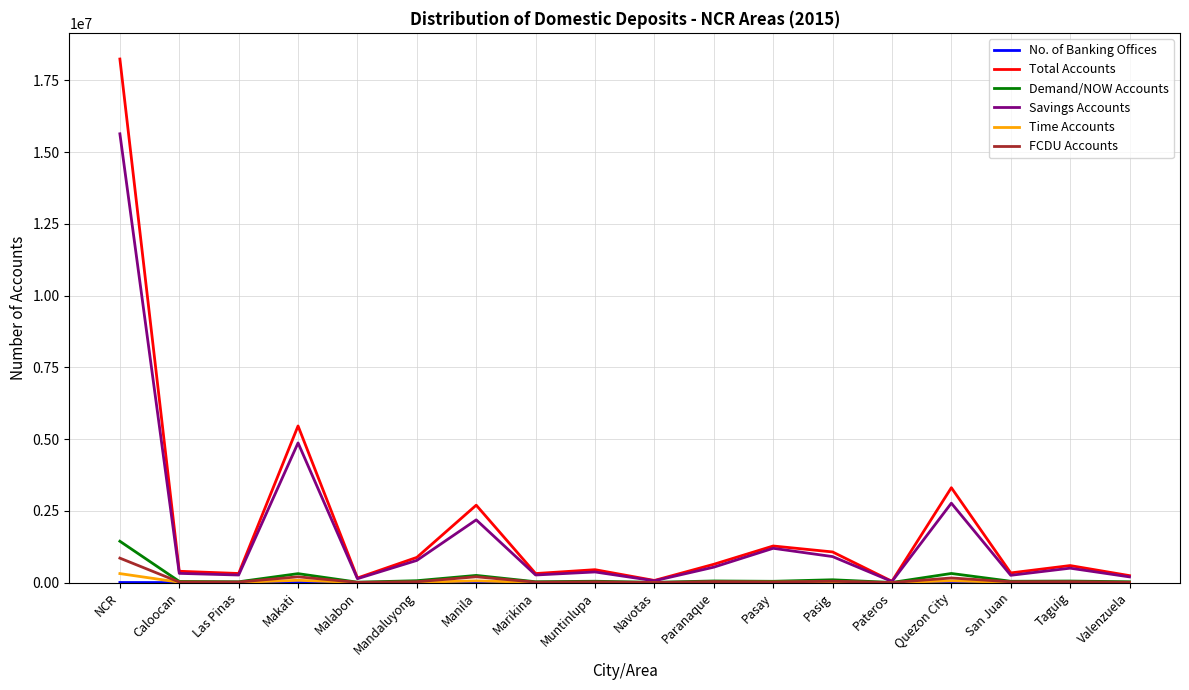

In Total Accounts, how many points are higher than both neighbors (excluding endpoints)?

6